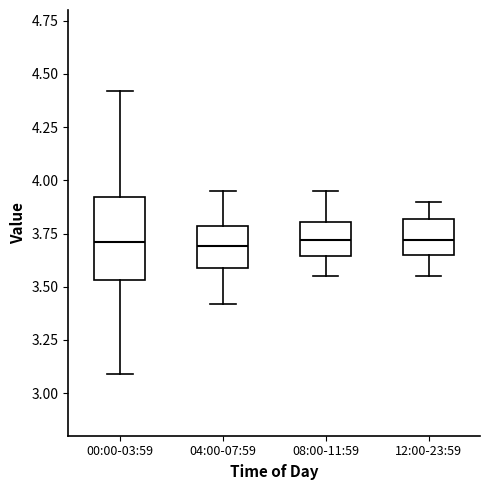

Comparing the boxes themselves (not the whiskers), which one is the tallest?

00:00-03:59